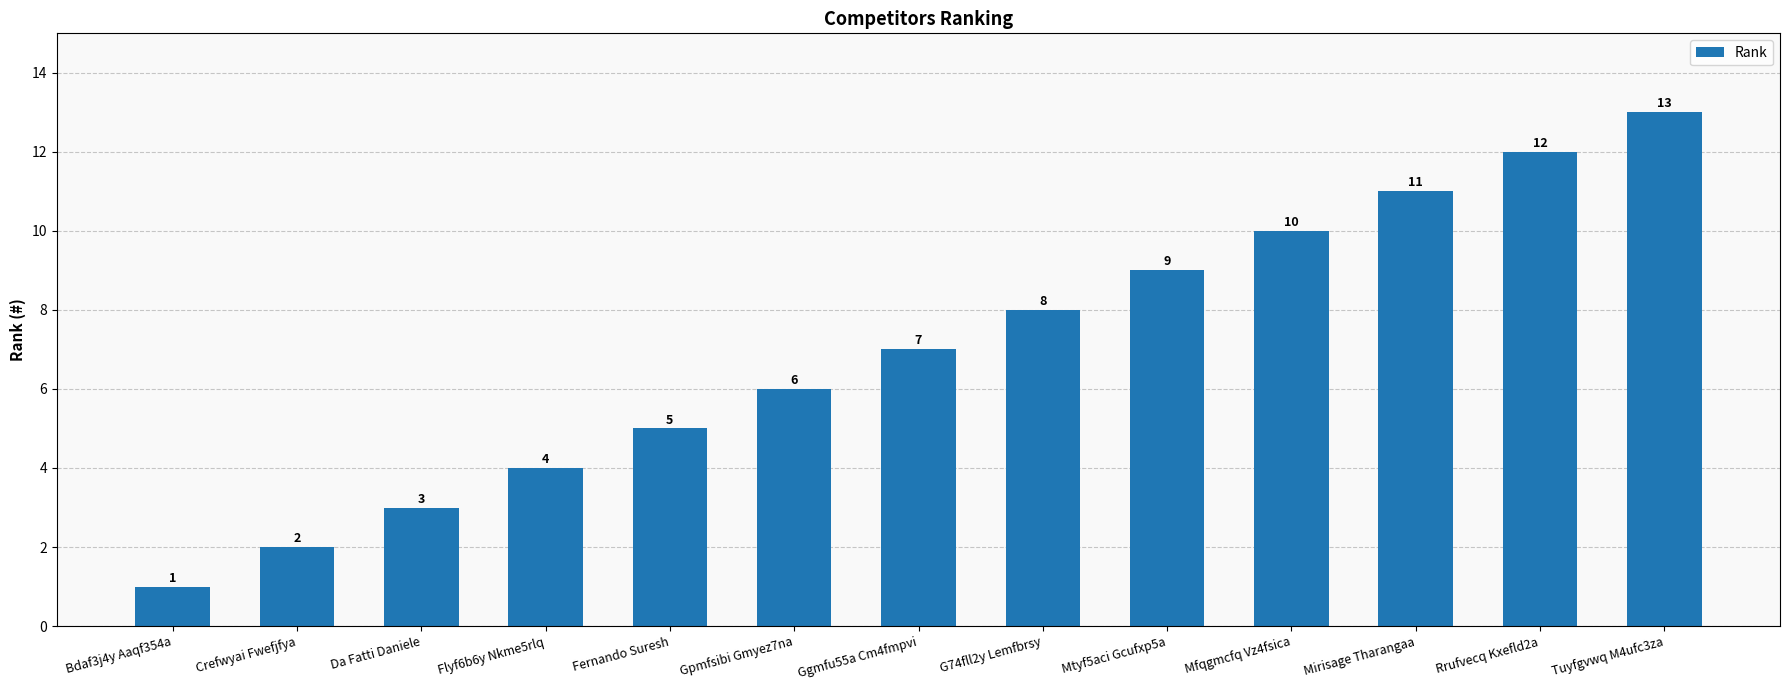

Reading left to right, what are all the values shown in this chart?

Bdaf3j4y Aaqf354a=1	Crefwyai Fwefjfya=2	Da Fatti Daniele=3	Flyf6b6y Nkme5rlq=4	Fernando Suresh=5	Gpmfsibi Gmyez7na=6	Ggmfu55a Cm4fmpvi=7	G74fll2y Lemfbrsy=8	Mtyf5aci Gcufxp5a=9	Mfqgmcfq Vz4fsica=10	Mirisage Tharangaa=11	Rrufvecq Kxefld2a=12	Tuyfgvwq M4ufc3za=13